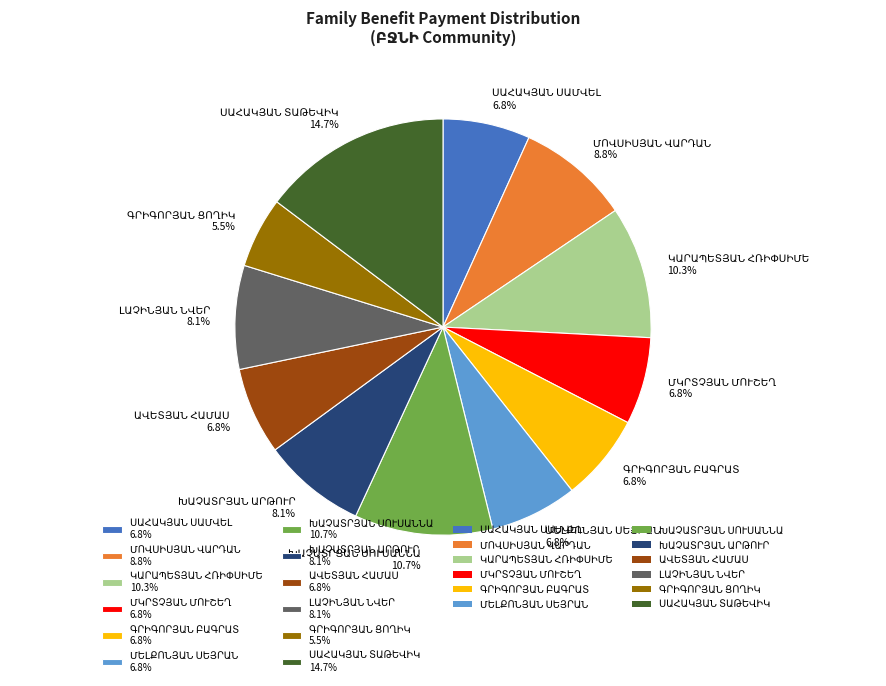

To the nearest percent, what is the average slice percentage?

8%